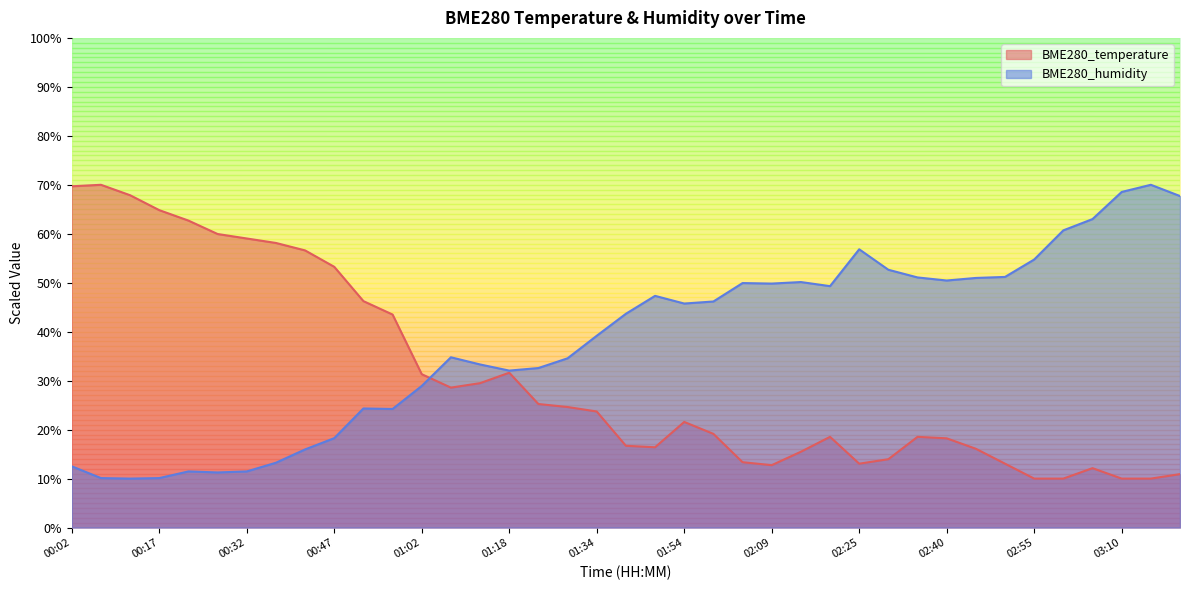

Where is the first local maximum for BME280_humidity?

00:22